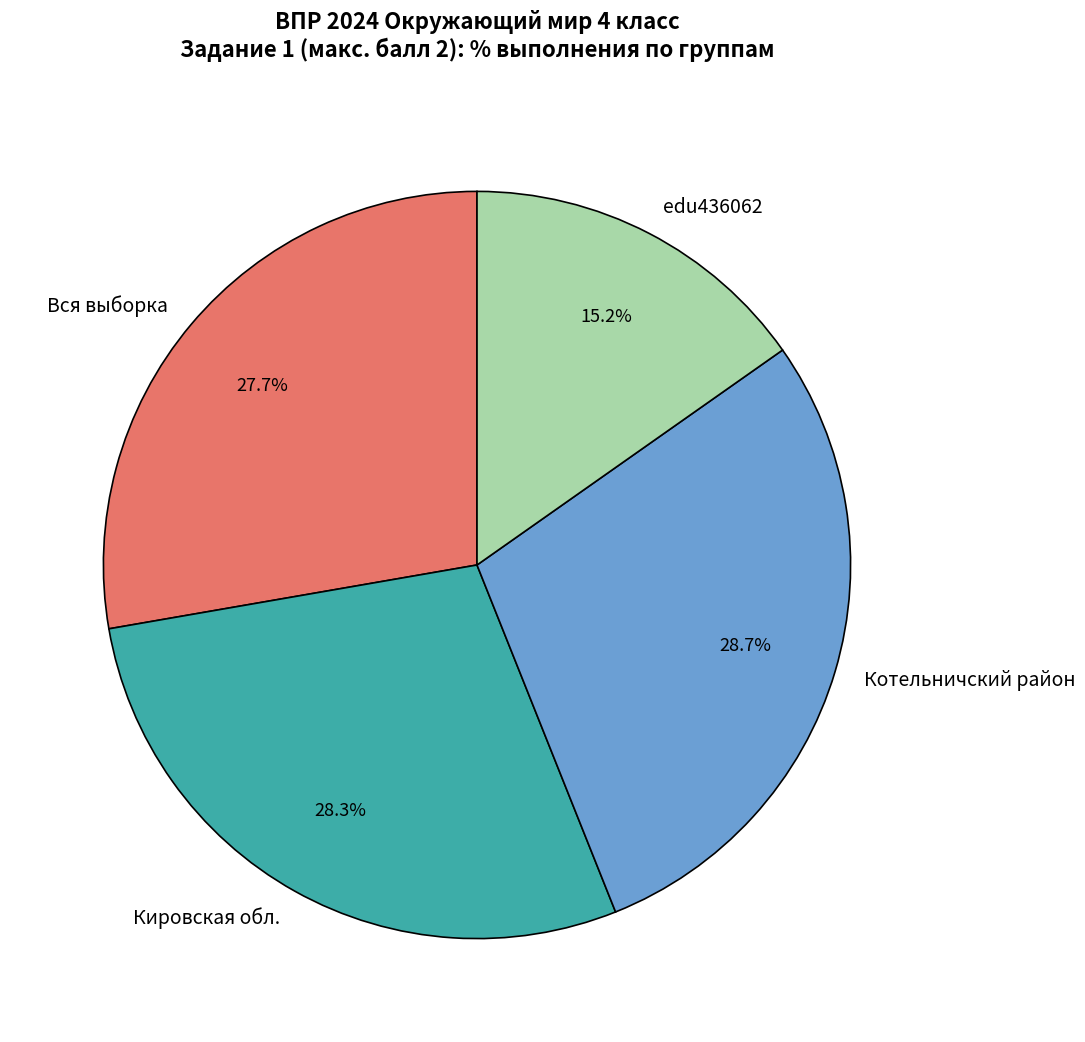

Is there any slice that represents more than half of the pie?

No